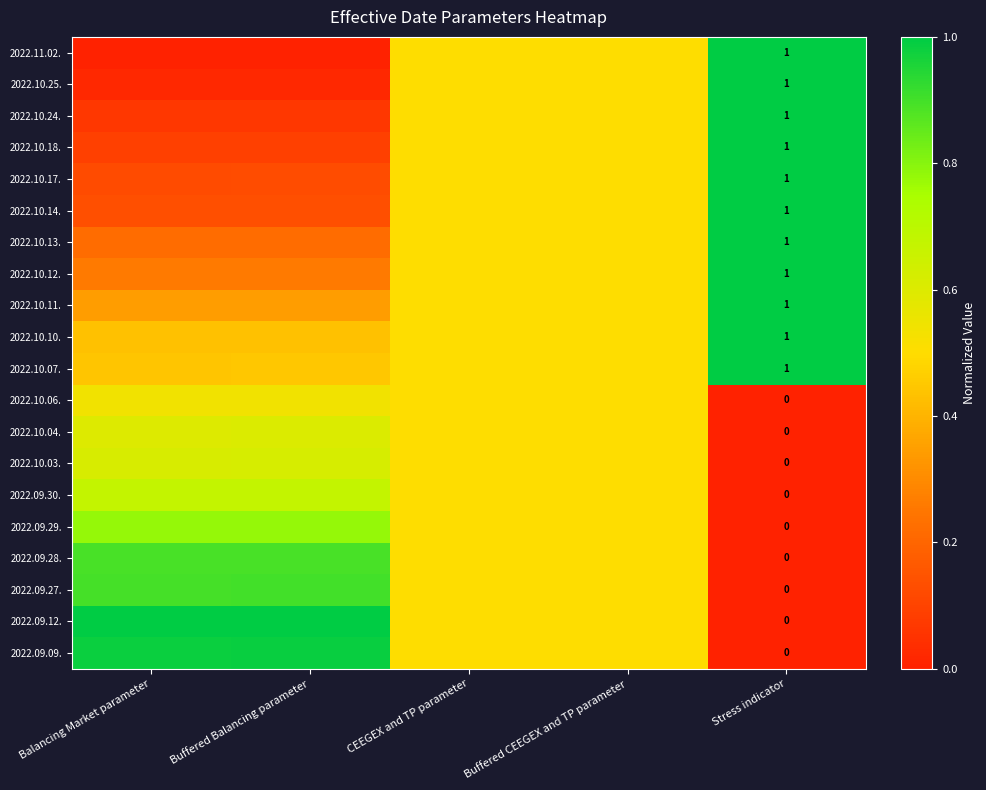

What is the maximum value for 2022.10.03.?

0.6